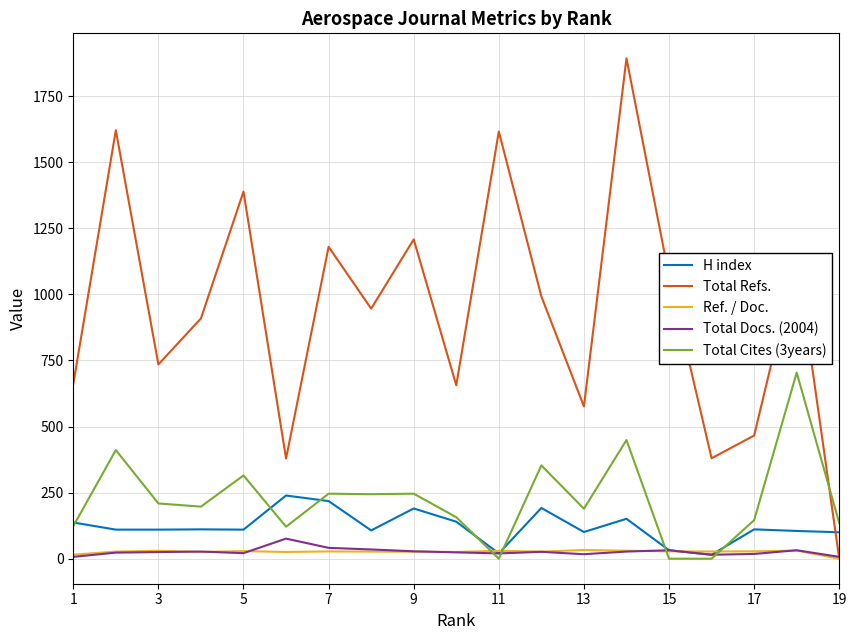

What is the difference between the maximum and minimum values in the Total Refs. series?

1893.0